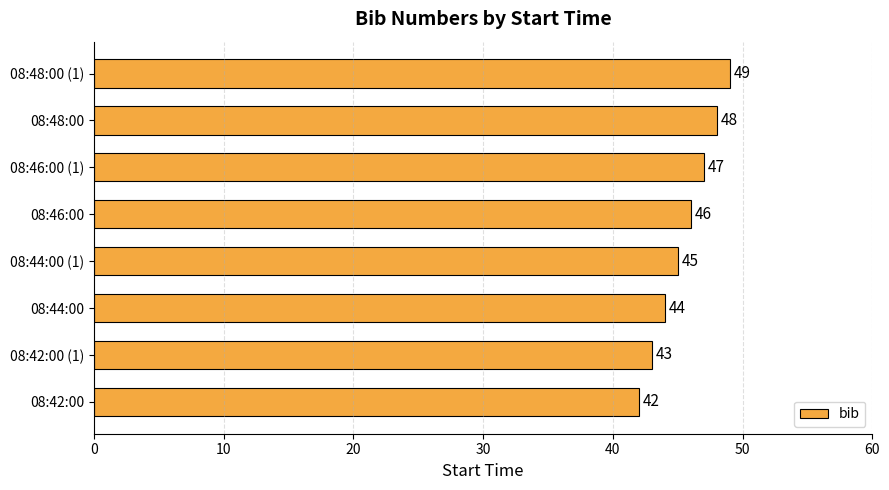

Is it true that the value at 08:48:00 (1) is 49?

True